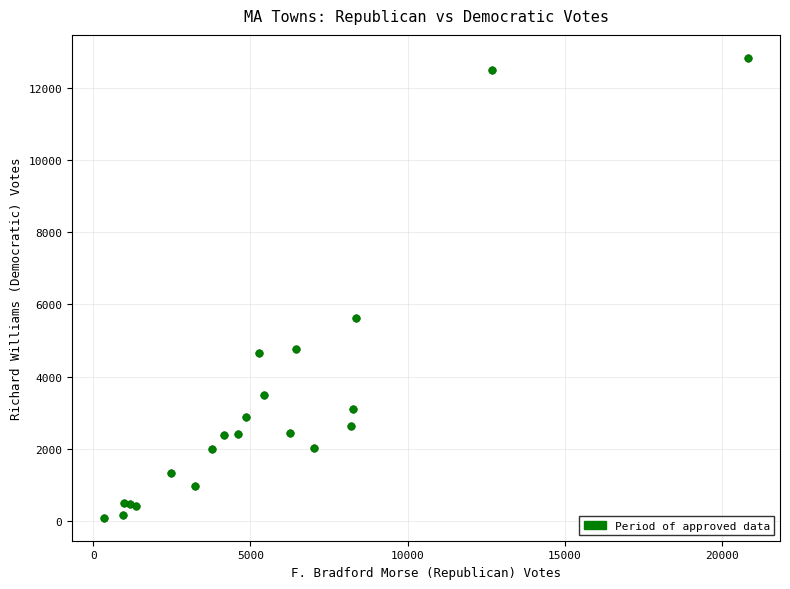

What Y value in the scatter plot is closest to 6458?

5623